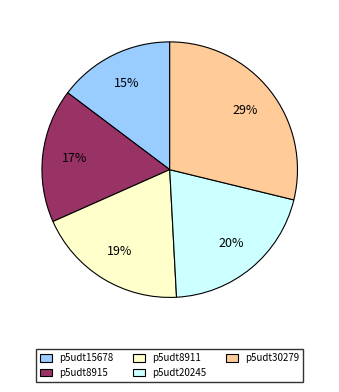

To the nearest percent, what portion does p5udt15678 represent?

15%